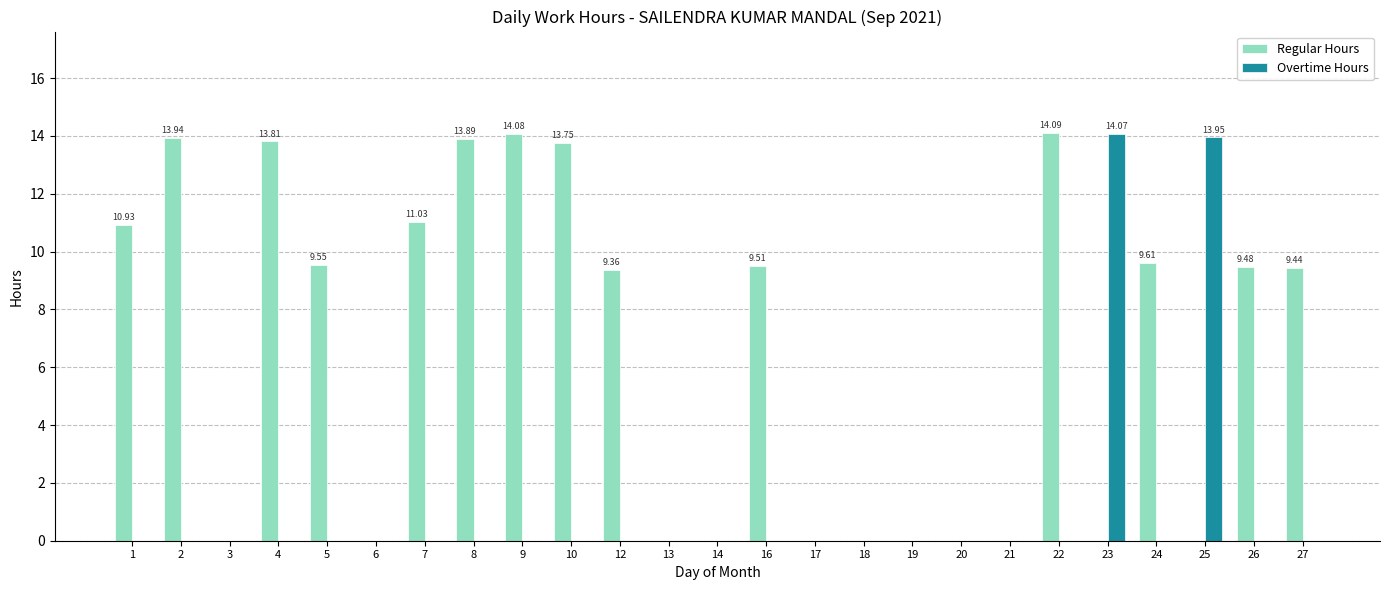

Is it true that Regular Hours equals 9.5 at 26?

True